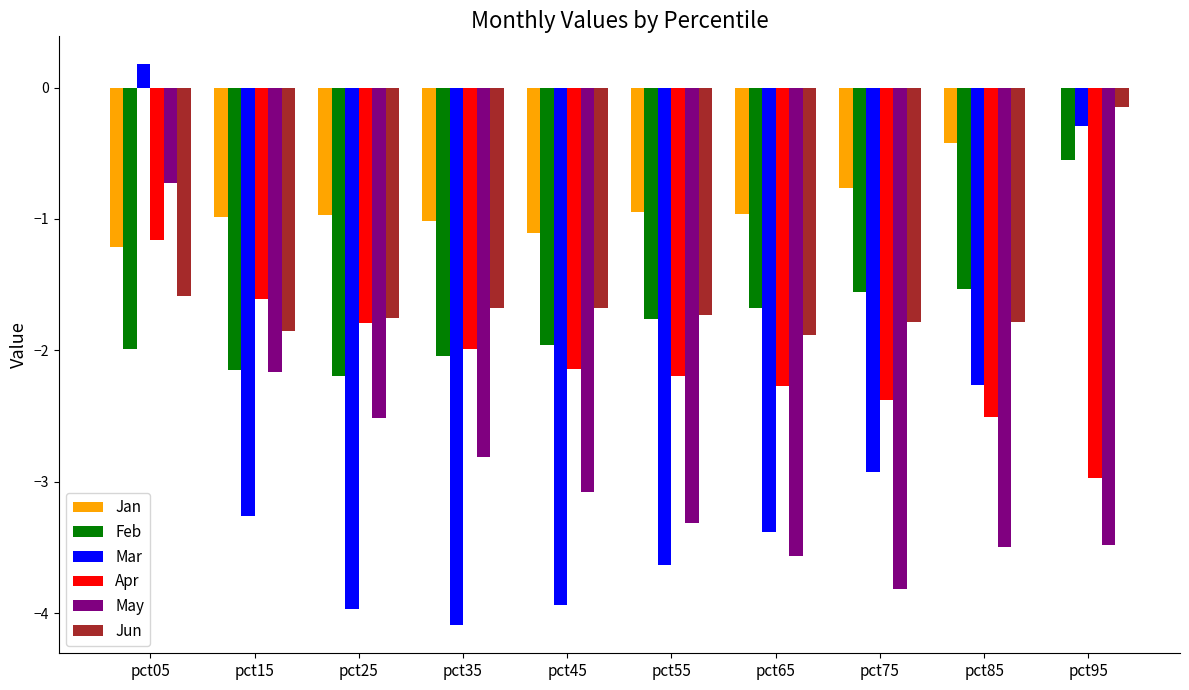

Is the value of Apr at pct75 greater than the value of Jun at pct95?

No